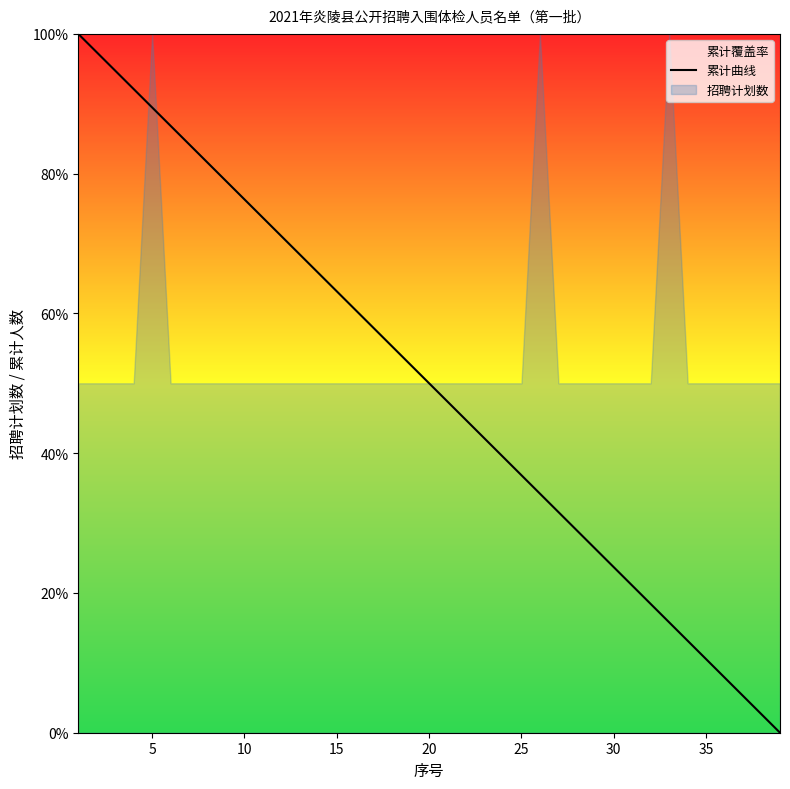

What is the average value?

50.0